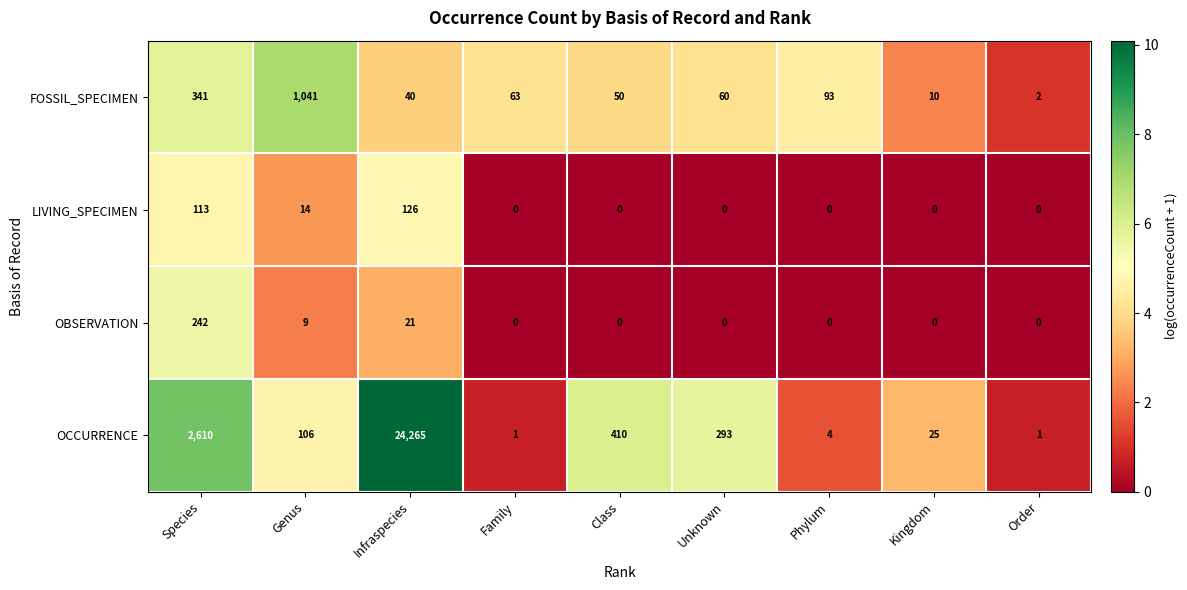

Which label corresponds to the largest value in the chart?

Infraspecies